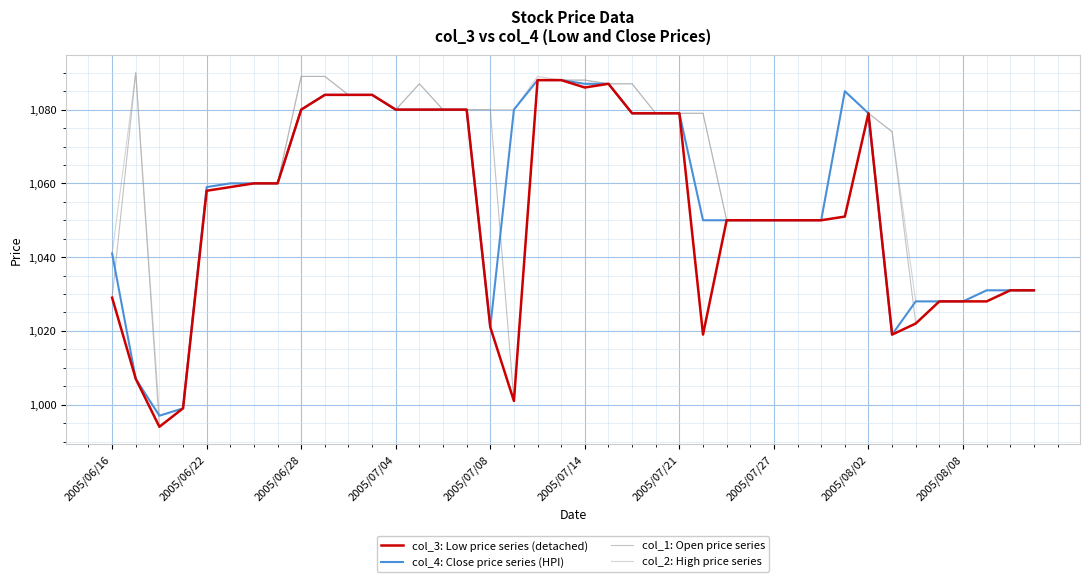

What is the lowest value of the col_1: Open price series series?

994